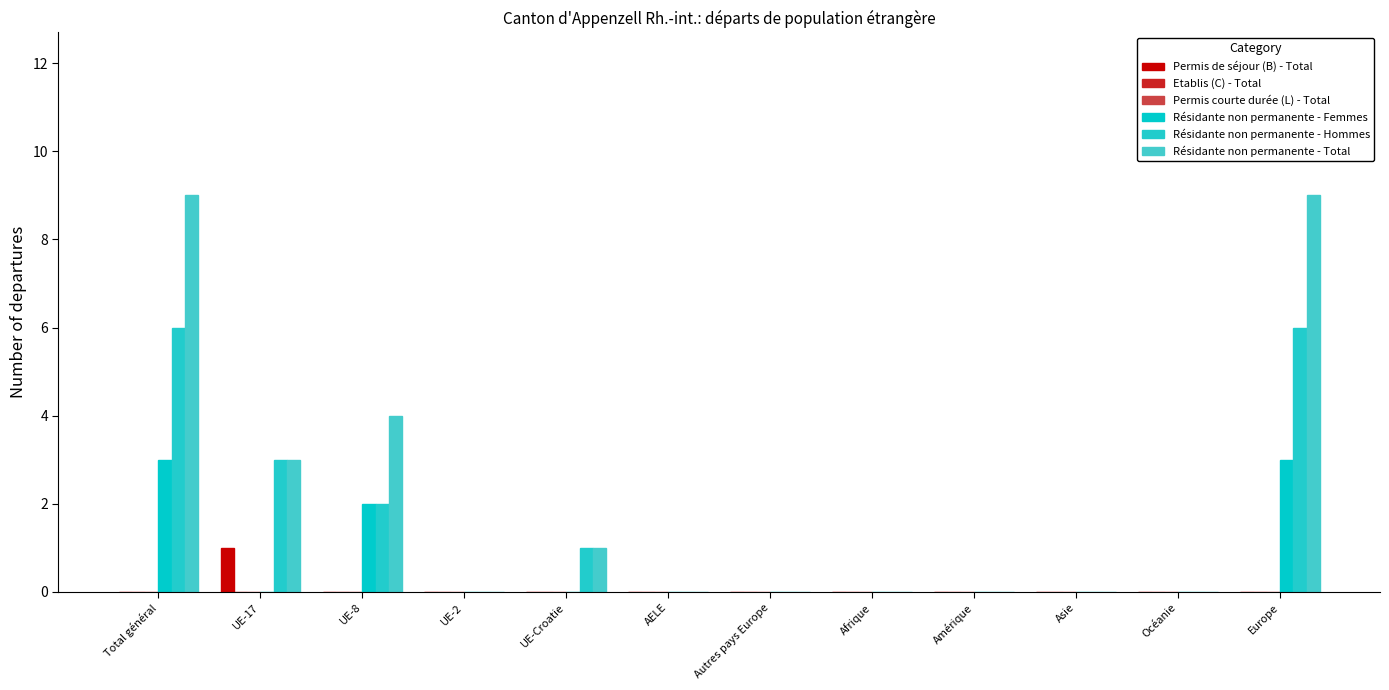

Rank the series by their maximum value, from lowest to highest.

Etablis (C) - Total, Permis courte durée (L) - Total, Permis de séjour (B) - Total, Résidante non permanente - Femmes, Résidante non permanente - Hommes, Résidante non permanente - Total